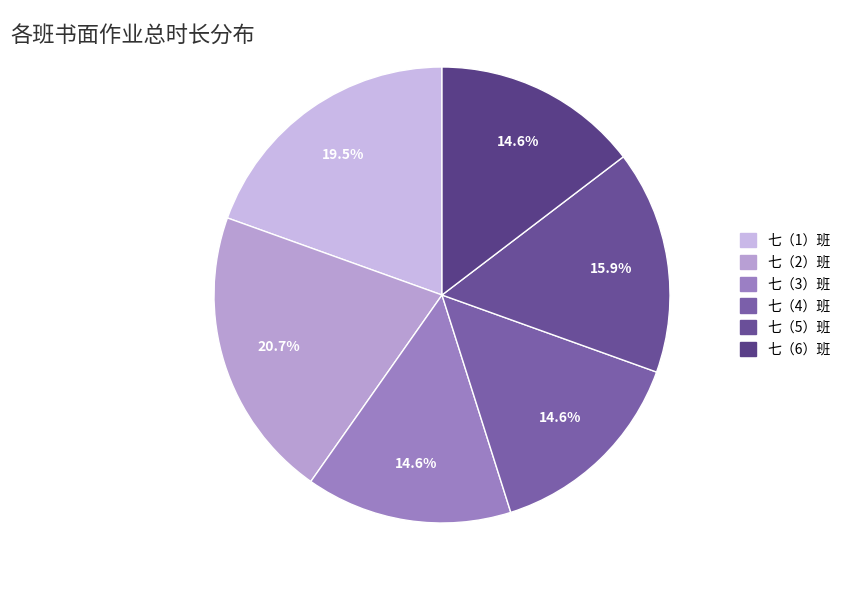

To the nearest percent, what is the combined percentage of 七（6）班 and 七（1）班?

34%